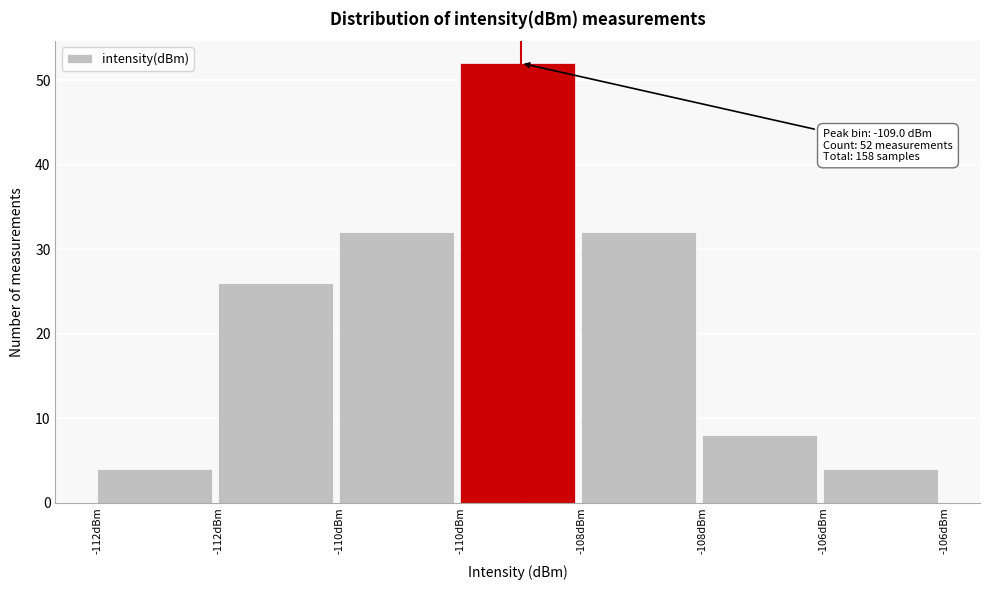

How many data points are less than 26?

3